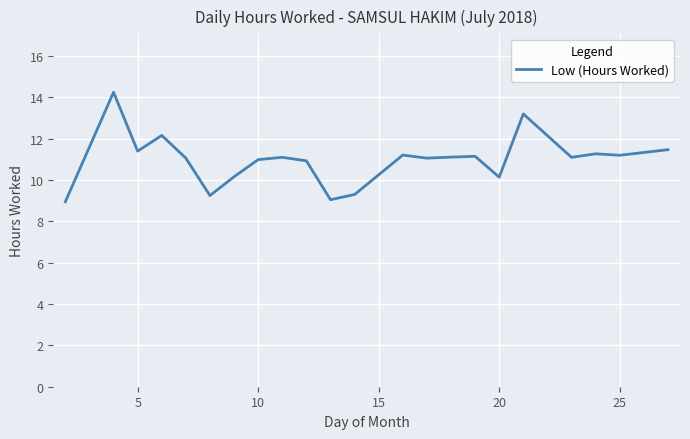

True or false: there are more than 0 points higher than both neighbors.

True